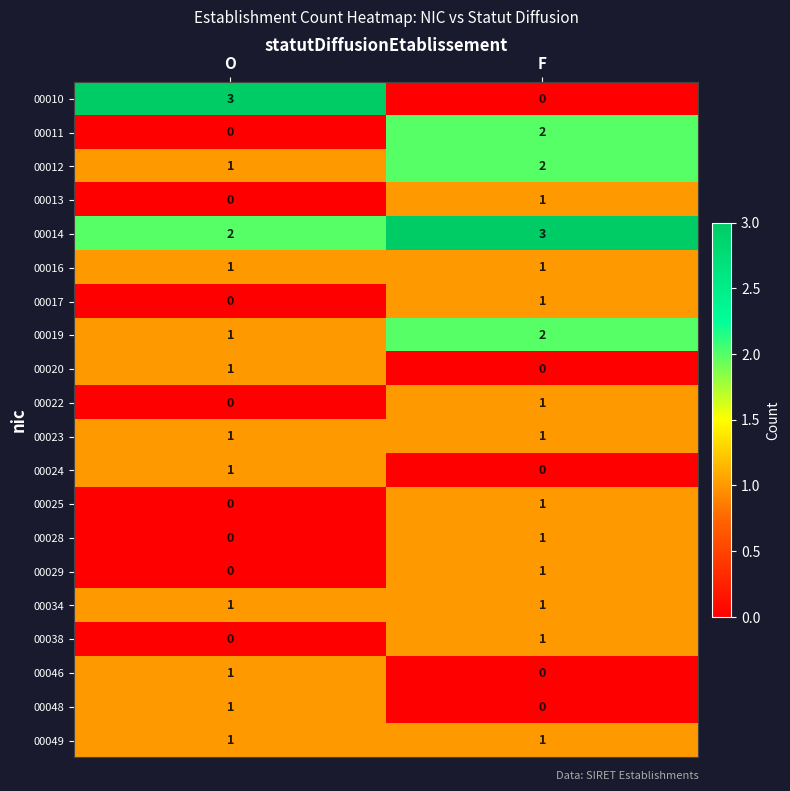

True or false: 00020 has a value of -1 at F.

False